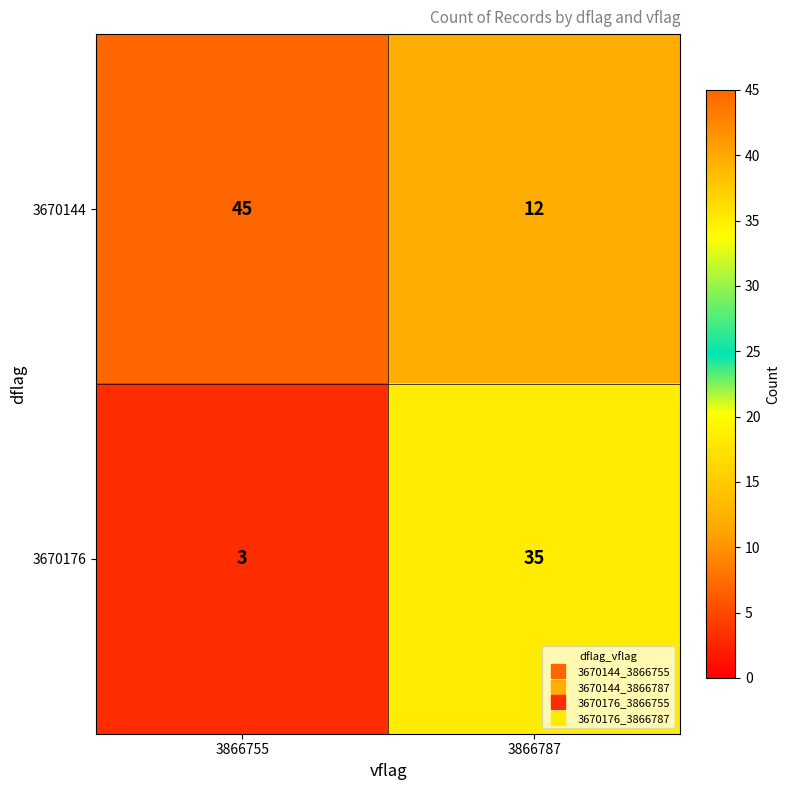

The 3670176 series shows 35 at 3866787. True or false?

True